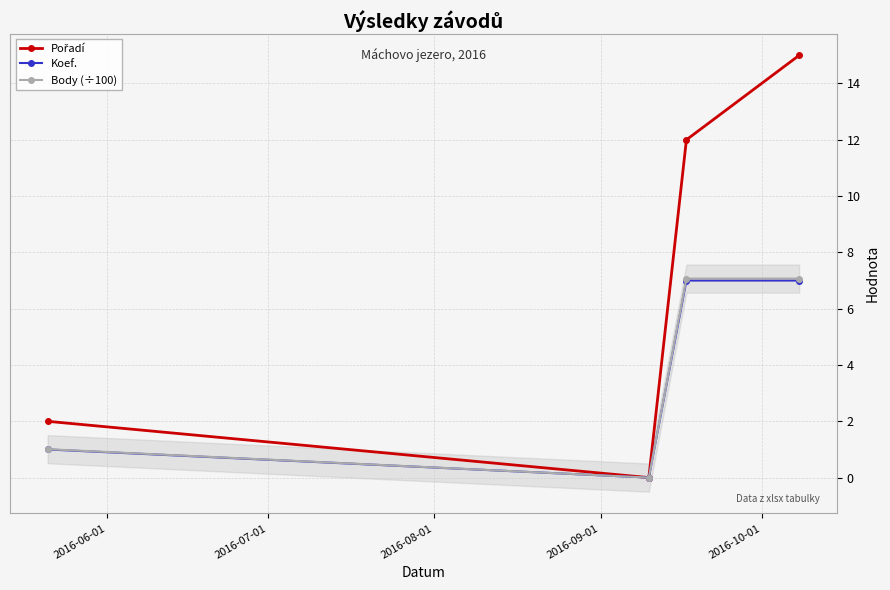

True or false: Koef. and Pořadí cross at least once.

False